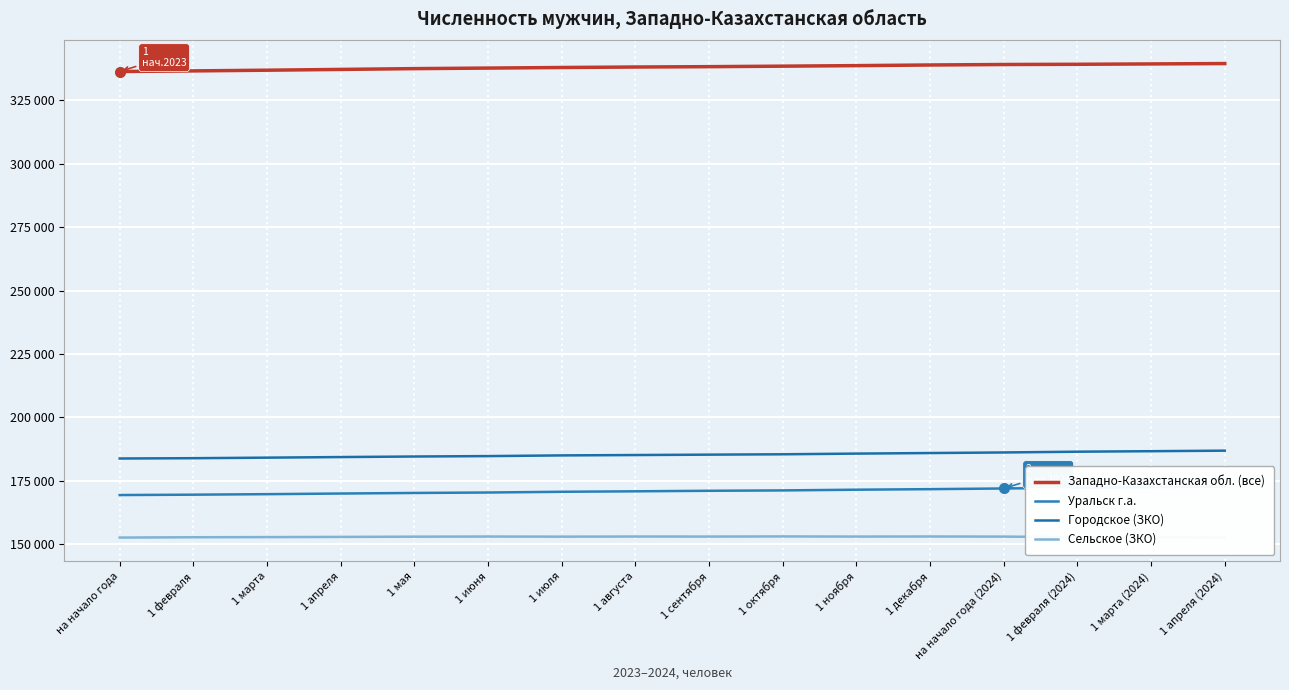

What are all the series names shown in the legend?

Западно-Казахстанская обл. (все), Уральск г.а., Городское (ЗКО), Сельское (ЗКО)